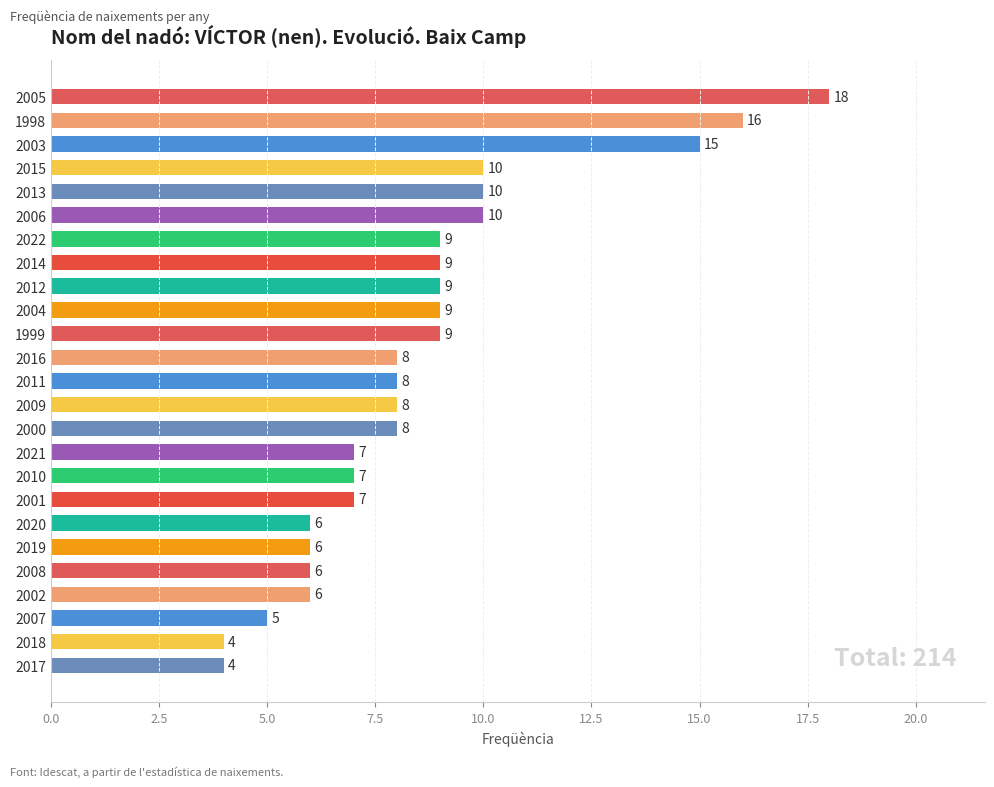

What is the label of the 11th bar from the bottom?

2000